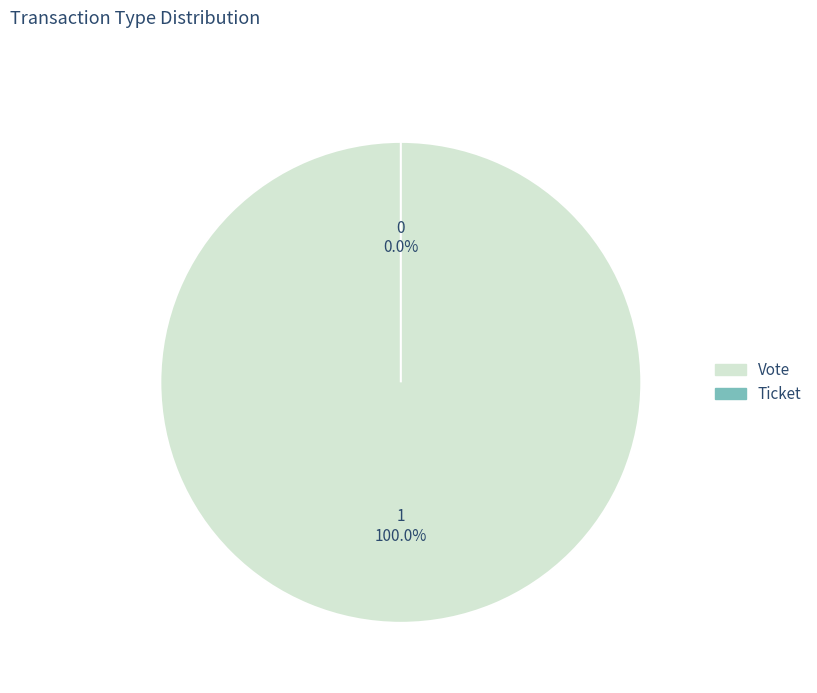

Rank the categories by value from lowest to highest.

Ticket, Vote